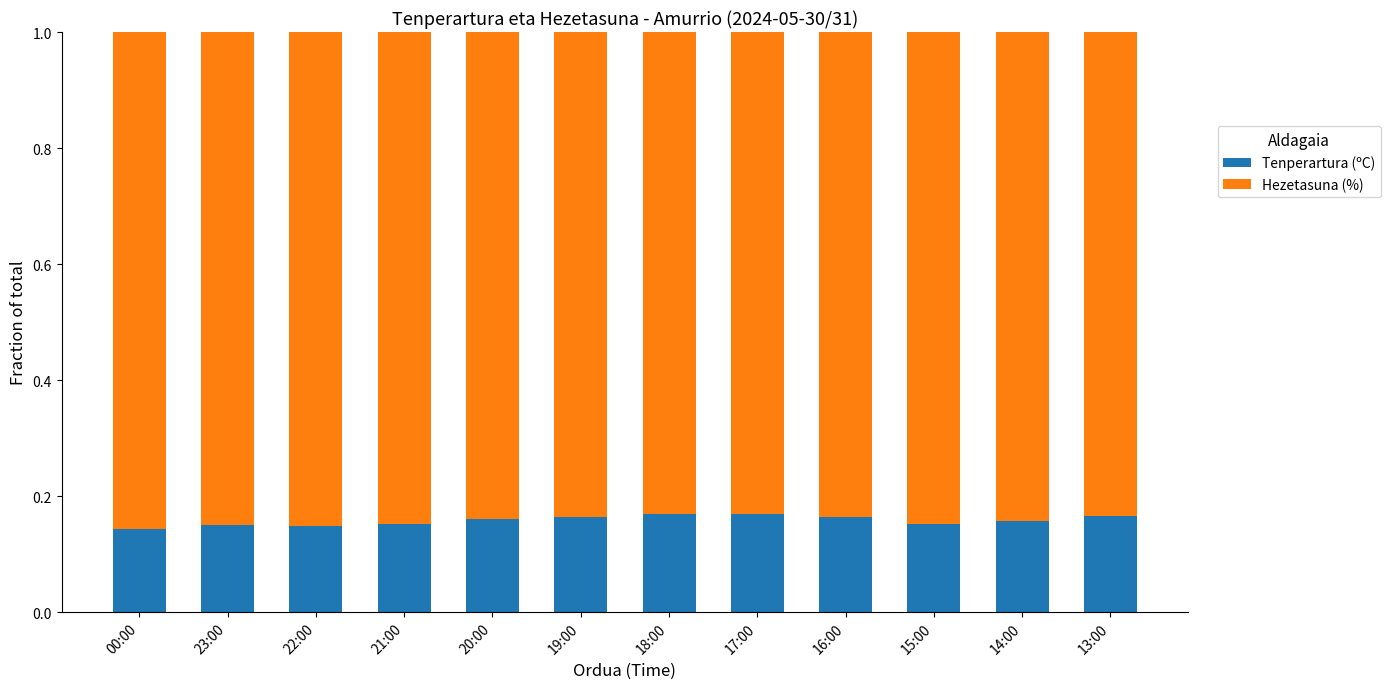

How many Tenperartura (ºC) values are between 0 and 1?

12